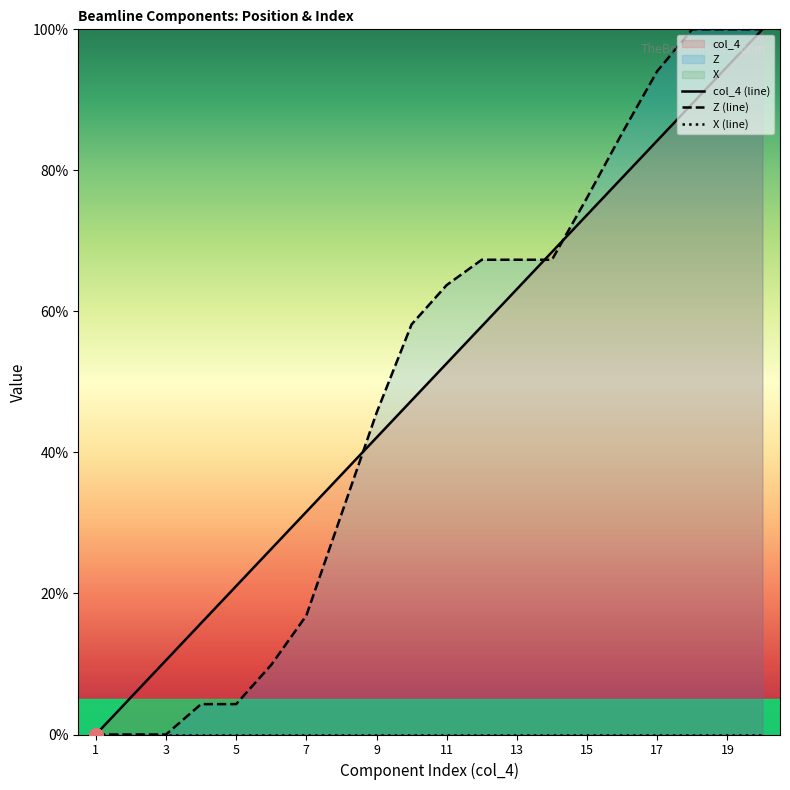

Which series has the widest spread of Y values?

col_4 (line)